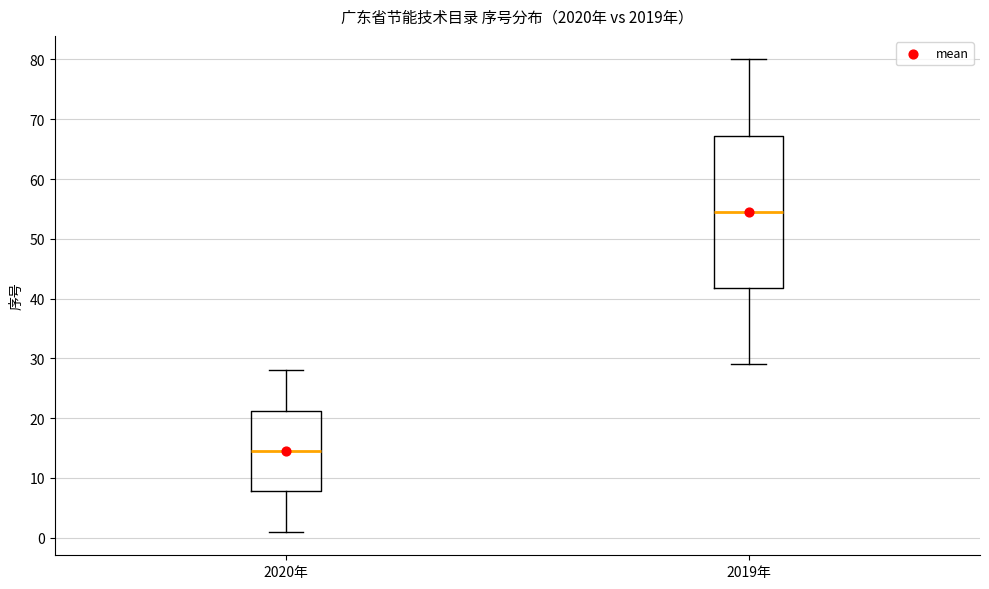

Where does the upper whisker of the box for 2020年 end on the y-axis? The values are not printed on the chart, so give them approximately, as read against the axis.

28